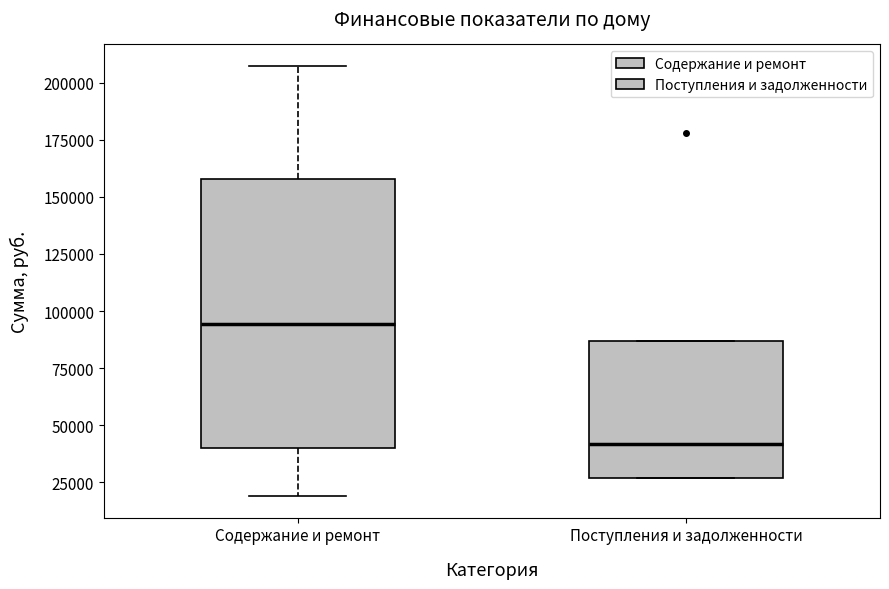

Reading left to right, transcribe this box plot: for each box, give where its median line is, the range the box spans, and where its two whiskers end, as read against the y-axis. The values are not printed on the chart, so give them approximately, as read against the axis.

Содержание и ремонт: median 95000, box 40000 to 160000, whiskers 20000 to 205000
Поступления и задолженности: median 40000, box 25000 to 85000, whiskers 25000 to 85000